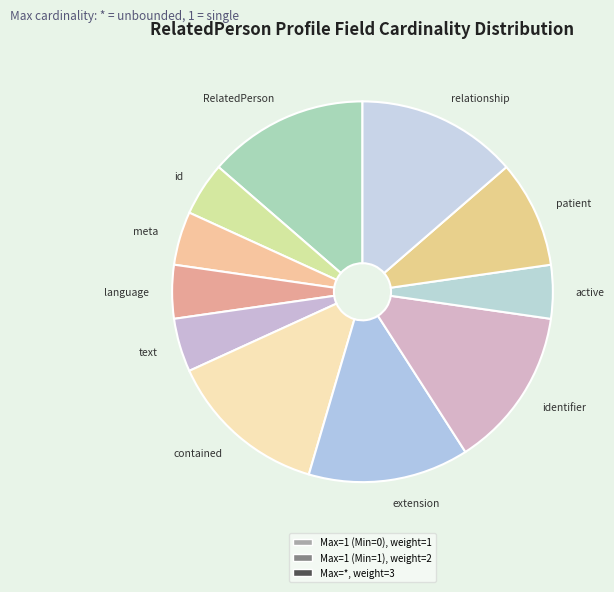

What is the ratio of the value at meta to the value at identifier?

0.3